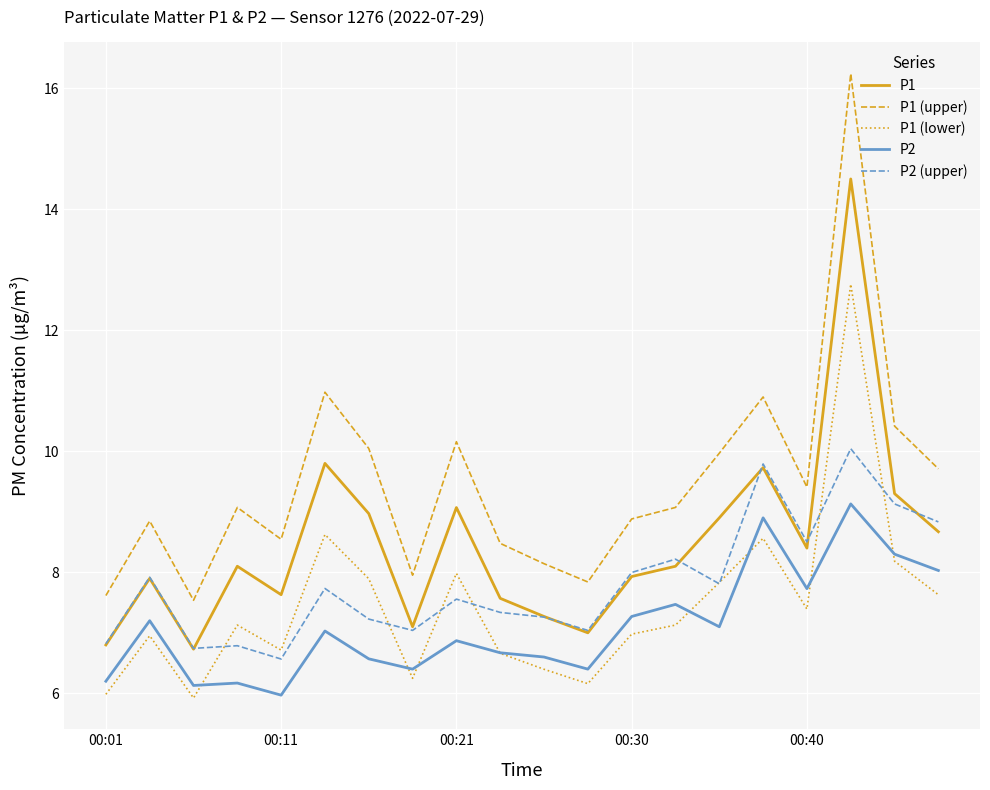

What is the highest value of the P2 series?

9.1